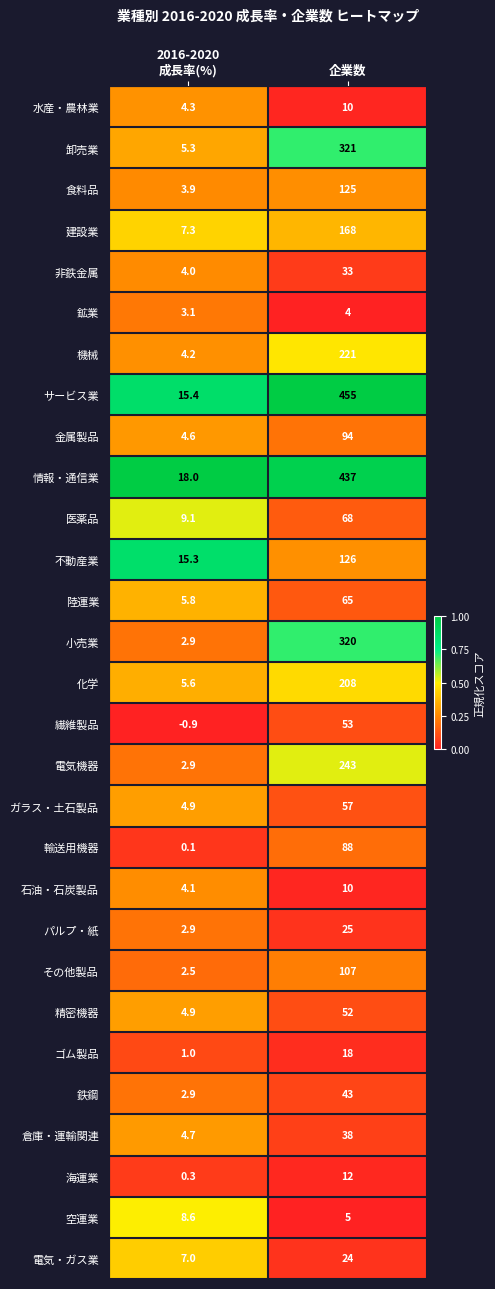

What is the difference between the maximum and minimum values in the 水産・農林業 series?

5.7